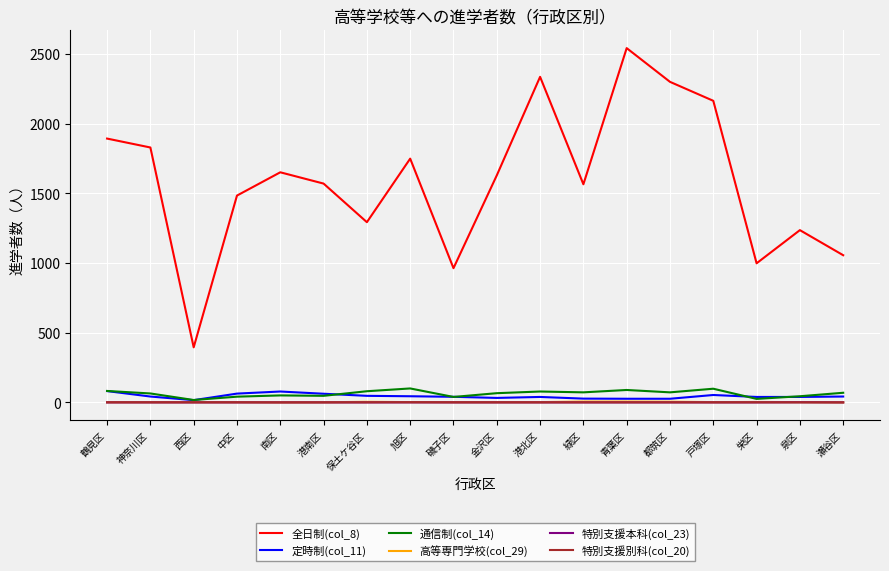

Which category has the highest value across all series?

青葉区